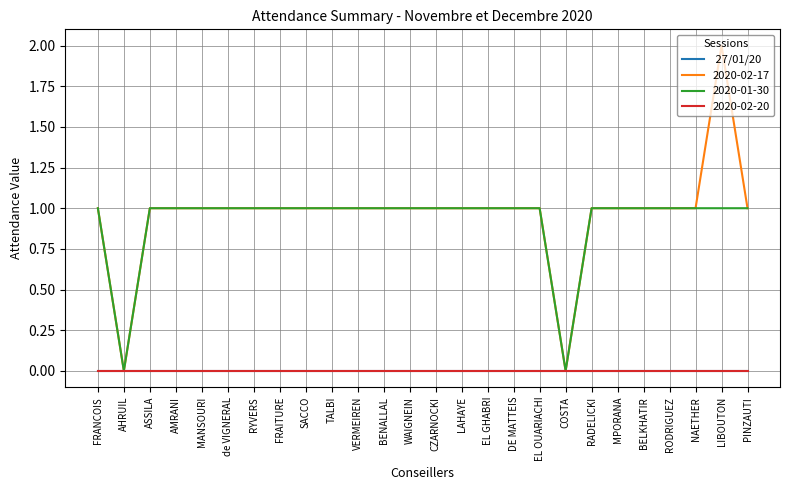

Does the chart display data point markers on the line(s)?

No